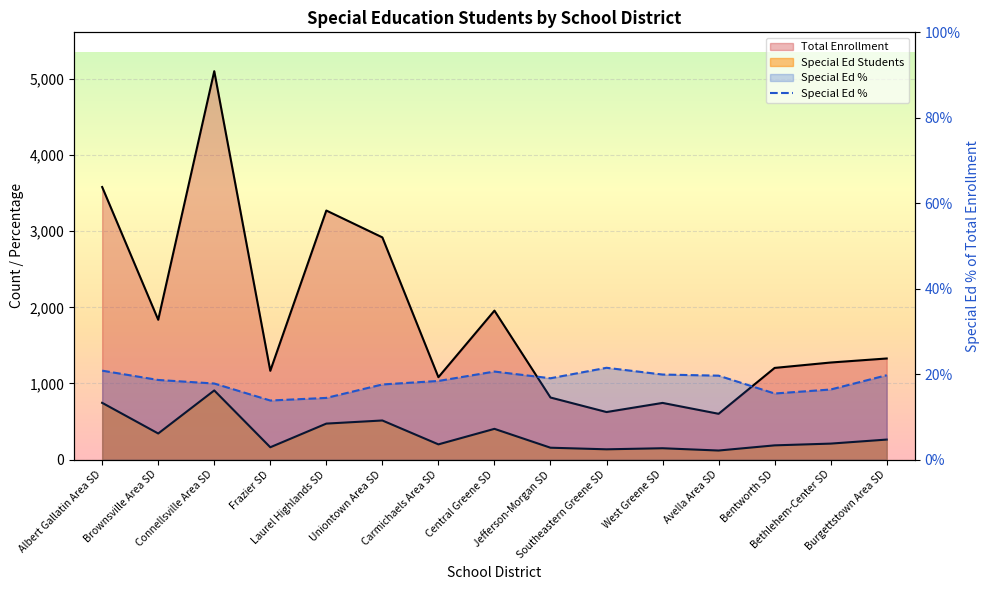

Reading left to right, transcribe all the data shown in this chart.

Albert Gallatin Area SD=20.8	Brownsville Area SD=18.6	Connellsville Area SD=17.8	Frazier SD=13.8	Laurel Highlands SD=14.4	Uniontown Area SD=17.6	Carmichaels Area SD=18.4	Central Greene SD=20.6	Jefferson-Morgan SD=19.0	Southeastern Greene SD=21.5	West Greene SD=19.9	Avella Area SD=19.6	Bentworth SD=15.4	Bethlehem-Center SD=16.4	Burgettstown Area SD=19.7